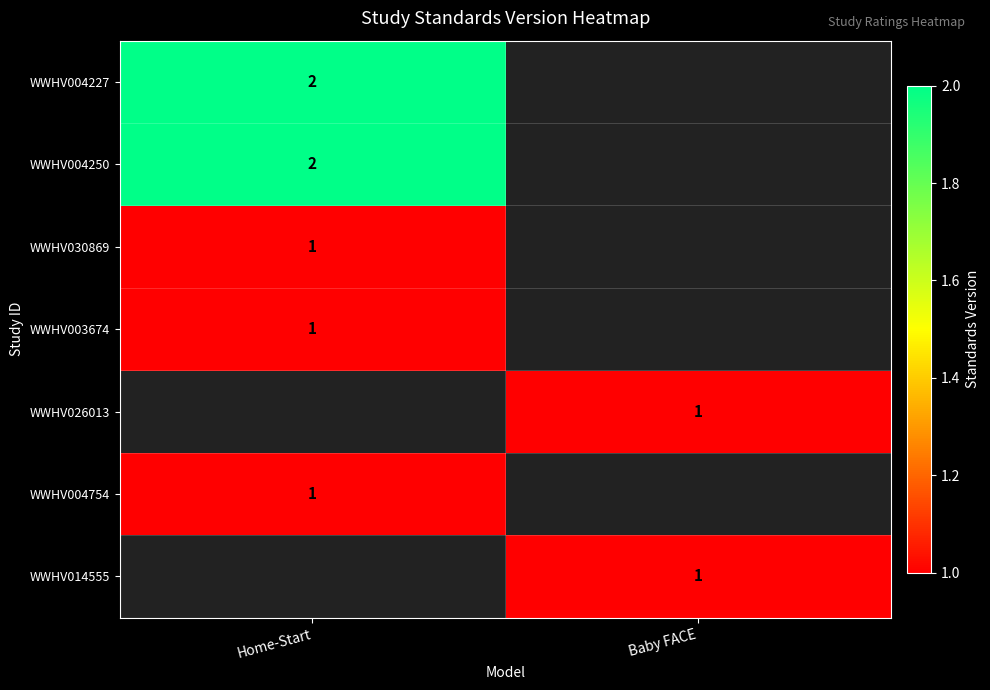

Which has a higher value, Baby FACE or Home-Start?

Home-Start